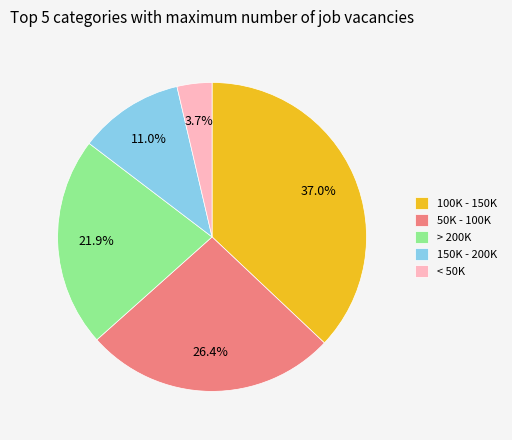

Rank the categories by value from lowest to highest.

< 50K, 150K - 200K, > 200K, 50K - 100K, 100K - 150K